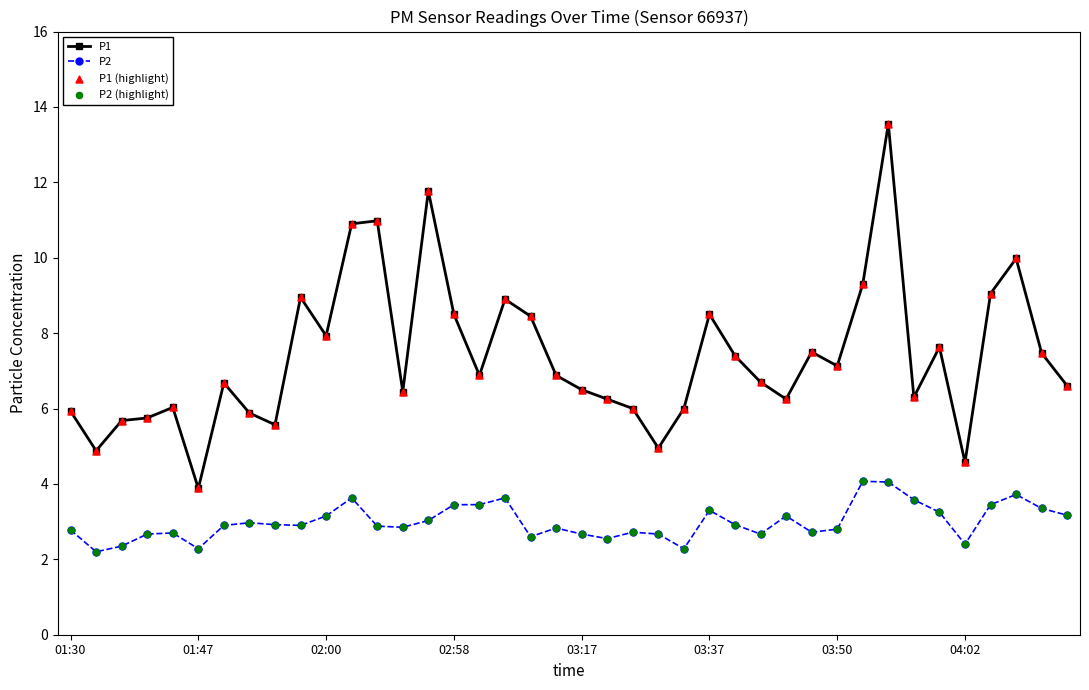

Which series has the largest total across all categories?

P1